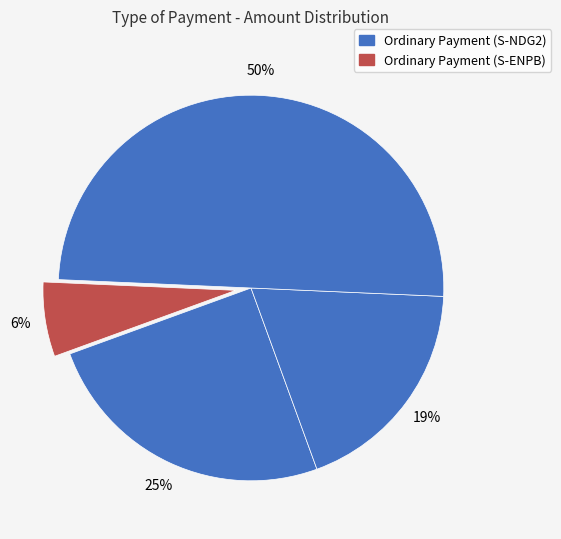

How many slices are in this pie chart?

4